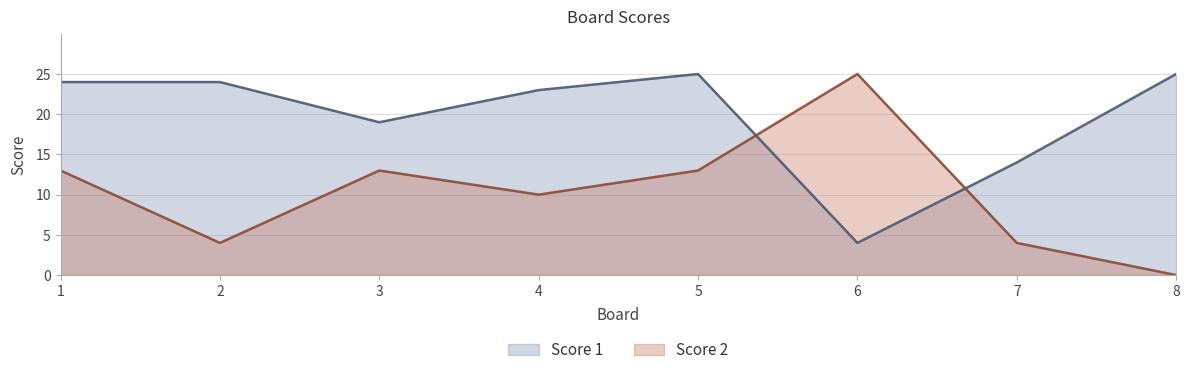

Where is Score 1 nearest to the value 14?

7